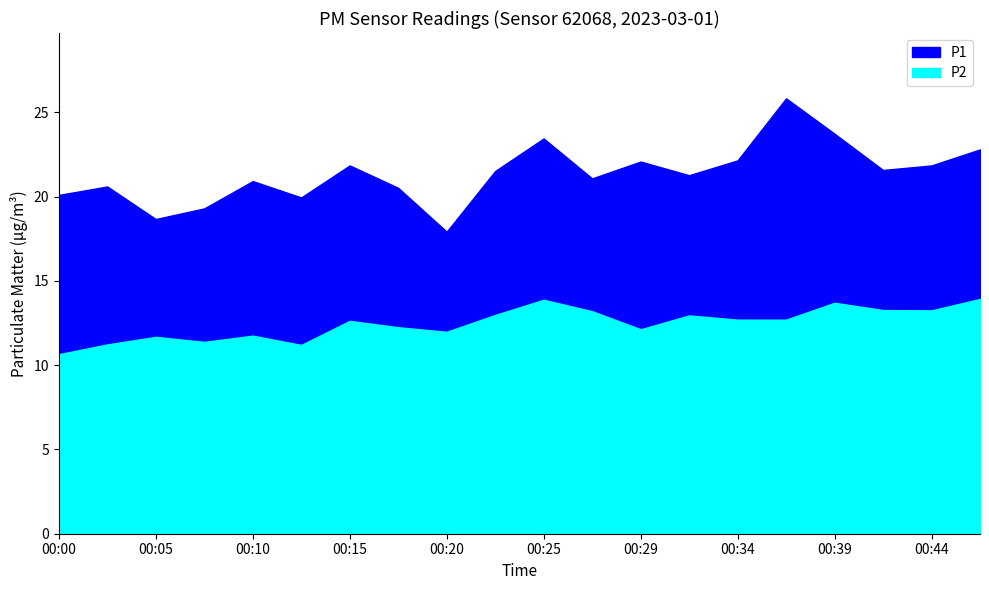

The P1 series shows 37.6 at 00:34. True or false?

False